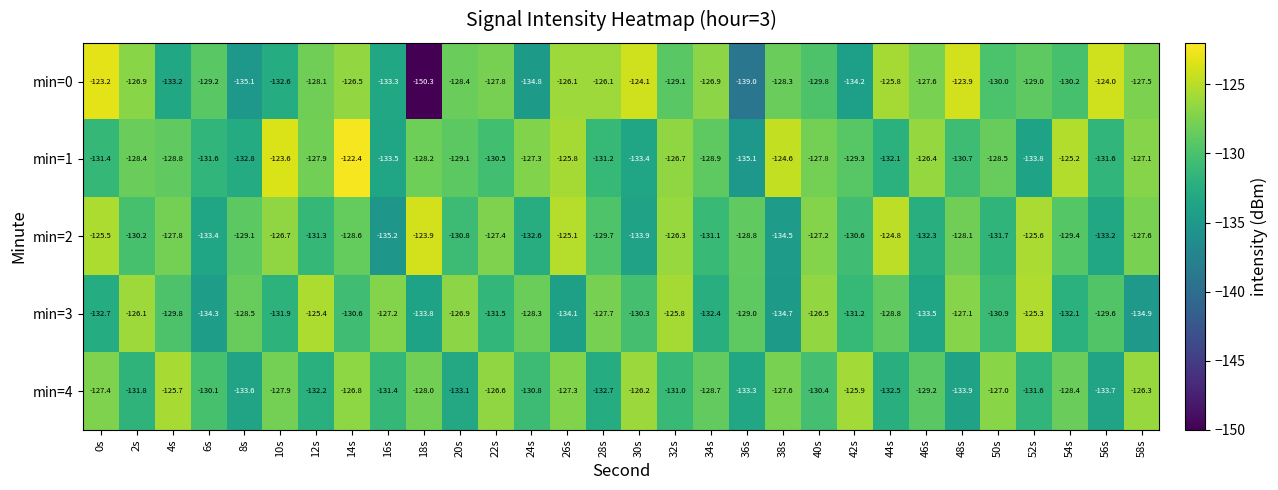

Which series has the largest range (max minus min)?

min=0